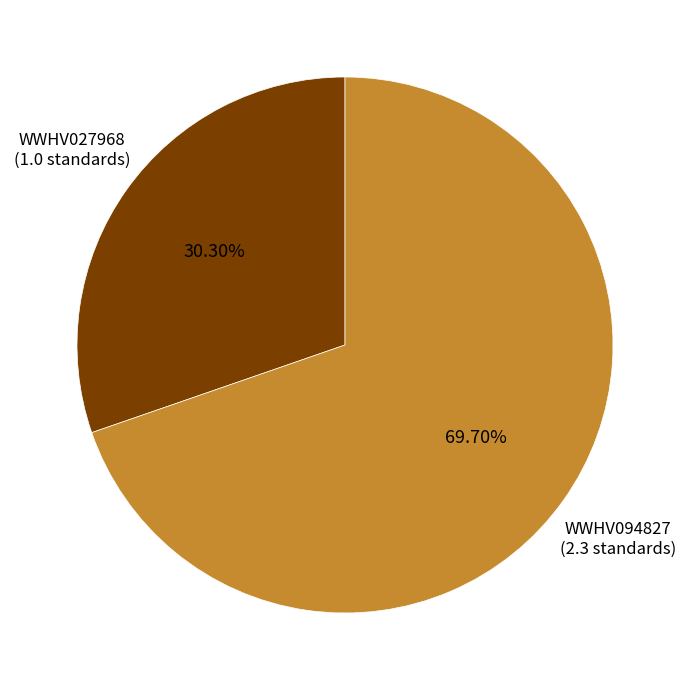

Which category has the biggest portion of the pie?

WWHV094827